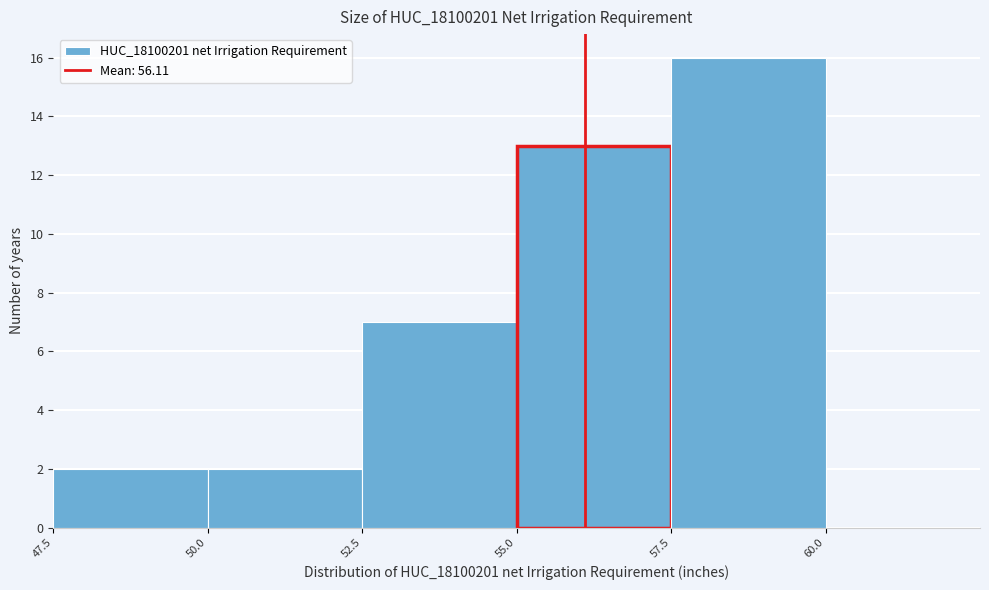

Reading left to right, list every bar in this chart as the range it spans on the x-axis followed by its height. The values are not printed on the chart, so give them approximately, as read against the axis.

47.5 to 50.0: 2
50.0 to 52.5: 2
52.5 to 55.0: 7
55.0 to 57.5: 13
57.5 to 60.0: 16